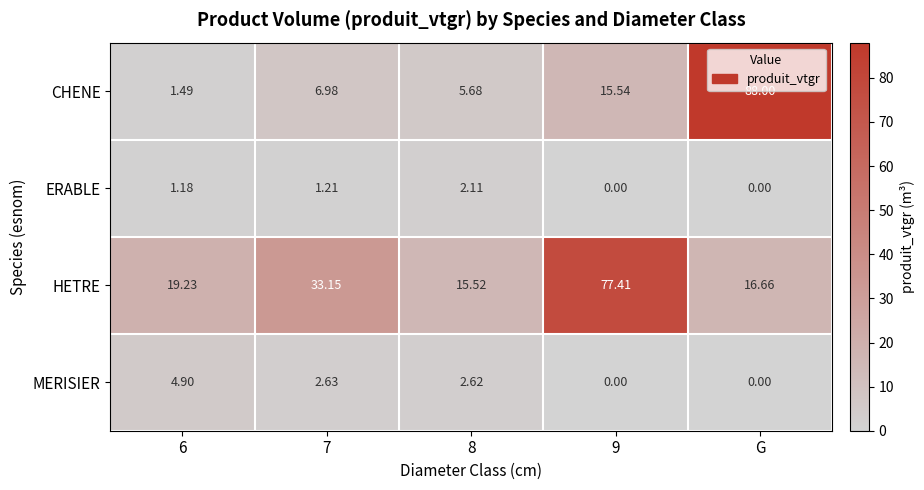

Which category has the highest value in the CHENE series?

G